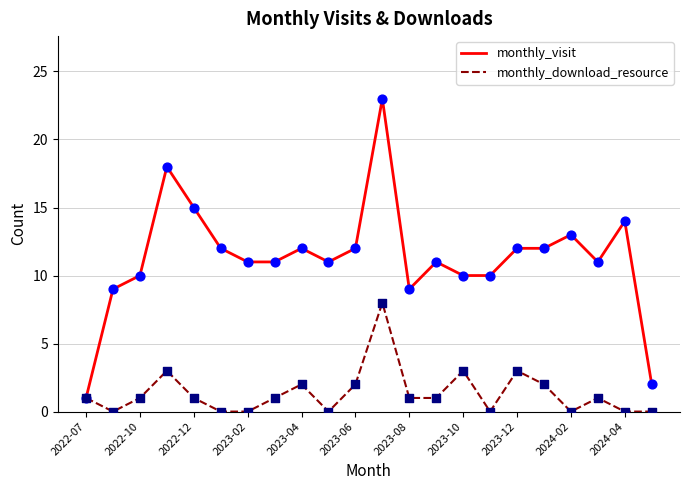

What are all the series names shown in the legend?

monthly_visit, monthly_download_resource